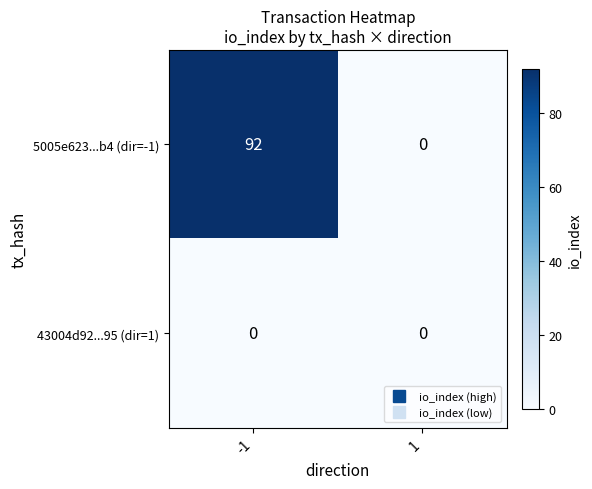

Reading left to right, extract all data points from this chart.

5005e623...b4 (dir=-1): -1=92	1=0
43004d92...95 (dir=1): -1=0	1=0